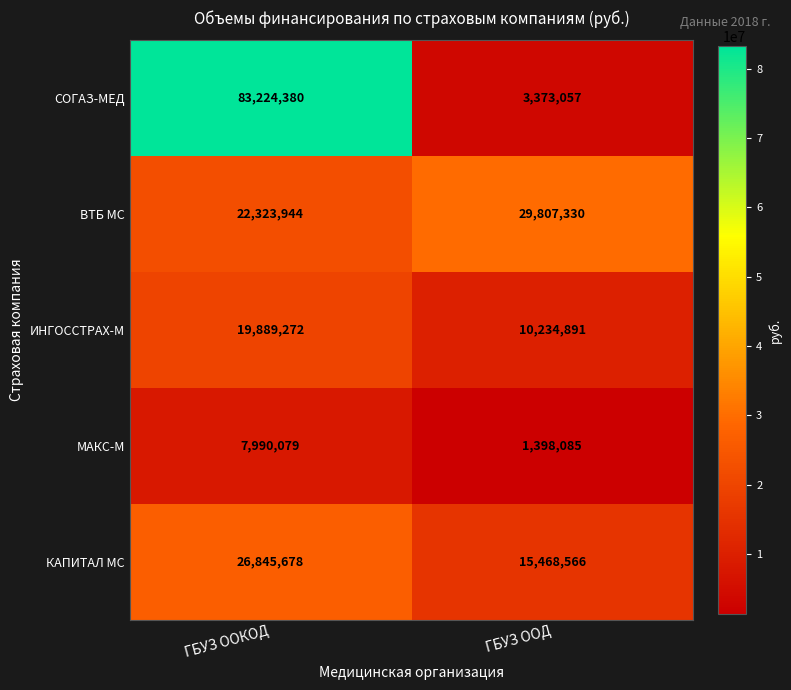

What is the difference between the highest and lowest values at ГБУЗ ООКОД?

75234301